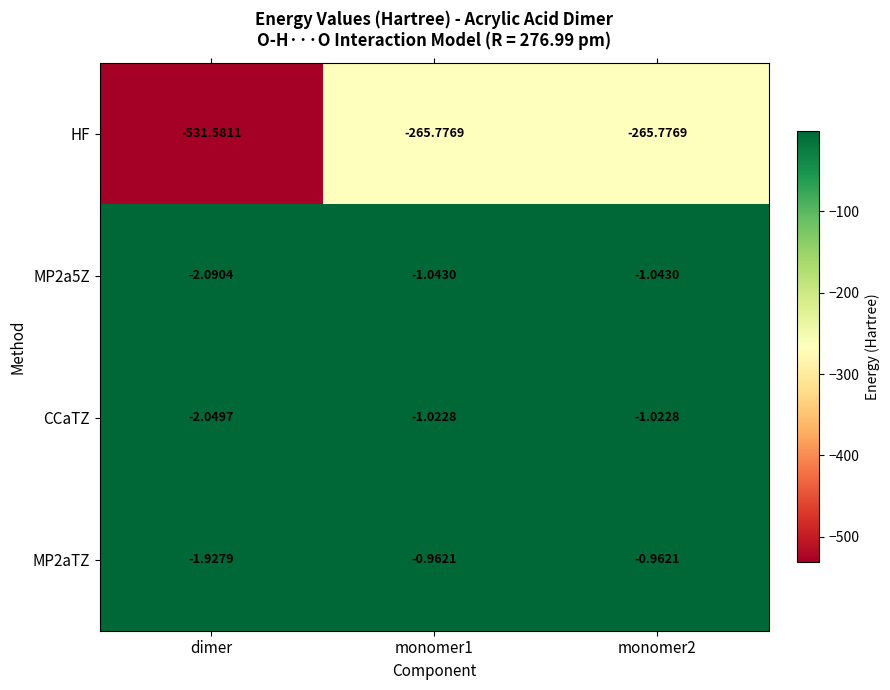

At which label does MP2aTZ reach its minimum?

dimer